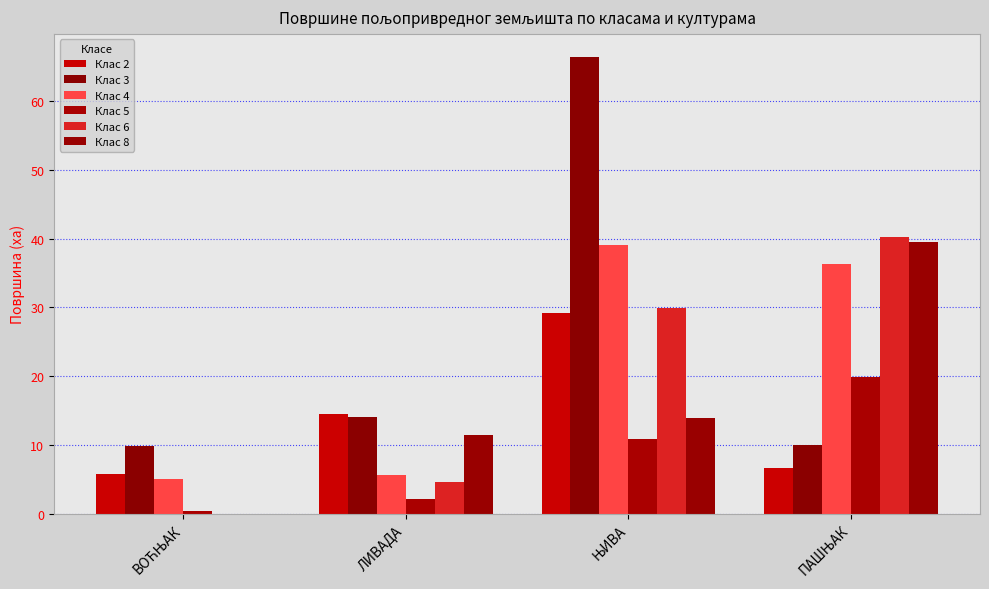

Reading left to right, extract all data points from this chart.

Клас 2: 5.7	14.5	29.2	6.6
Клас 3: 9.8	14.1	66.5	9.9
Клас 4: 5.0	5.6	39.1	36.4
Клас 5: 0.3	2.1	10.8	19.8
Клас 6: 0.0	4.7	30.0	40.2
Клас 8: 0.0	11.5	14.0	39.6